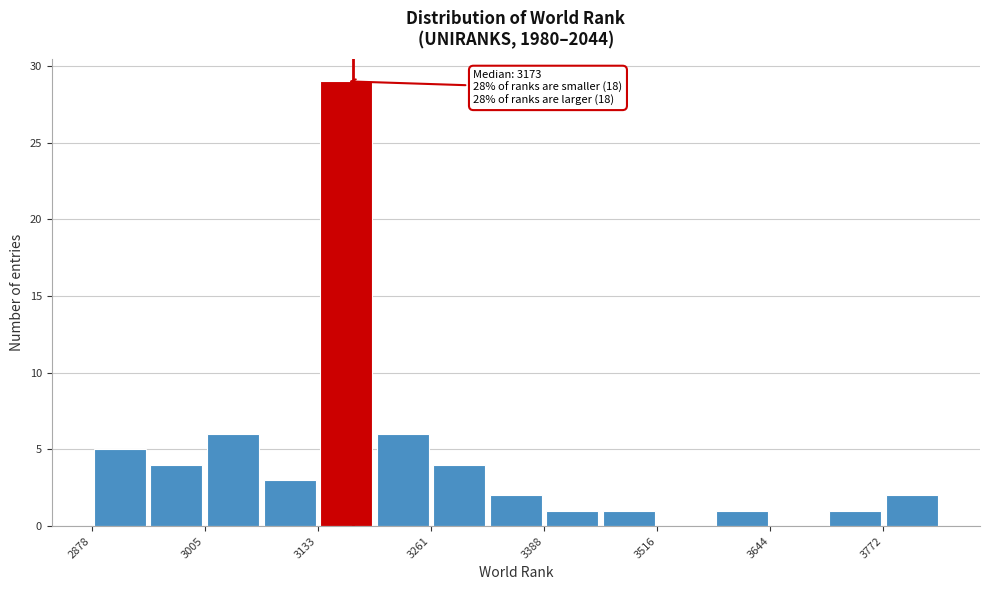

Read against the x-axis, roughly where is the centre of the tallest bar?

3160